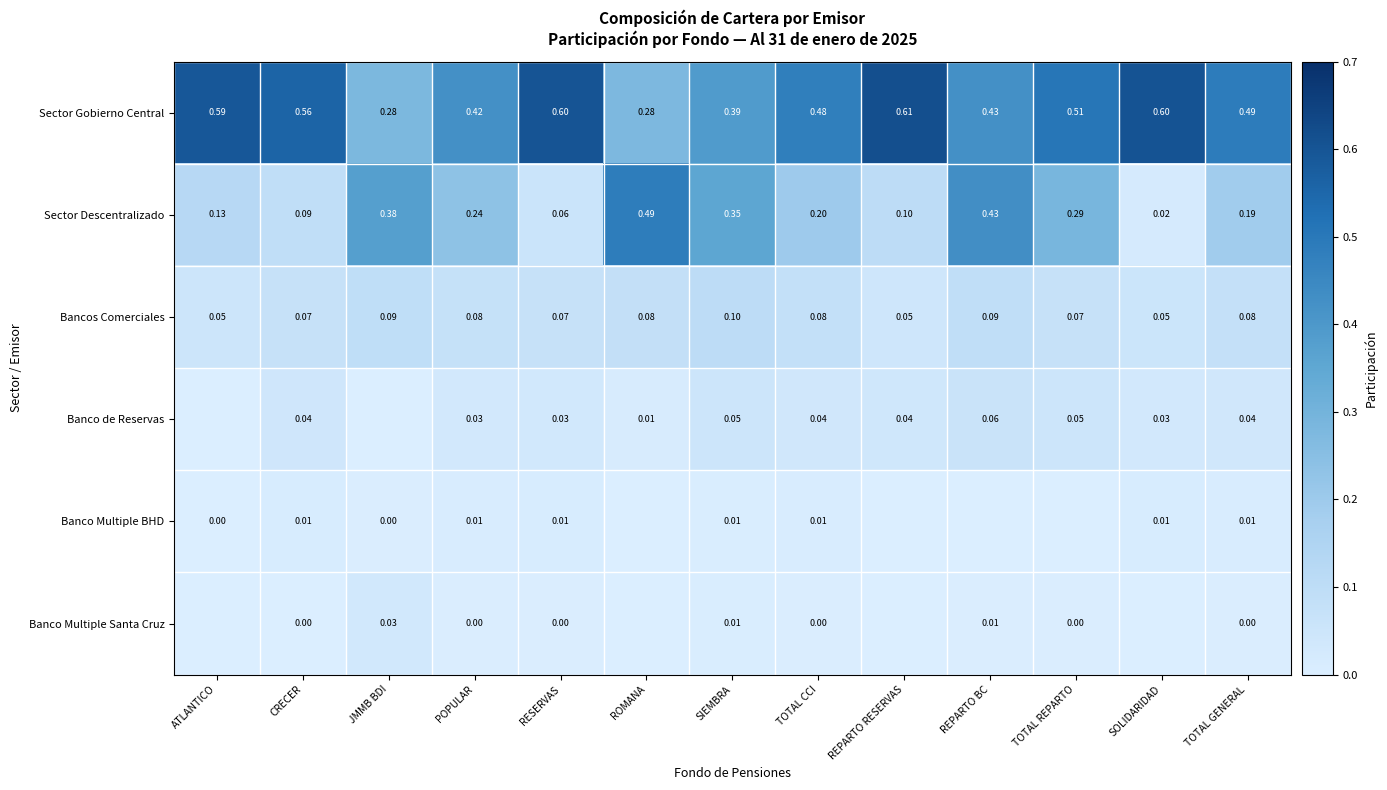

The Banco Multiple BHD series shows 0.0 at POPULAR. True or false?

True